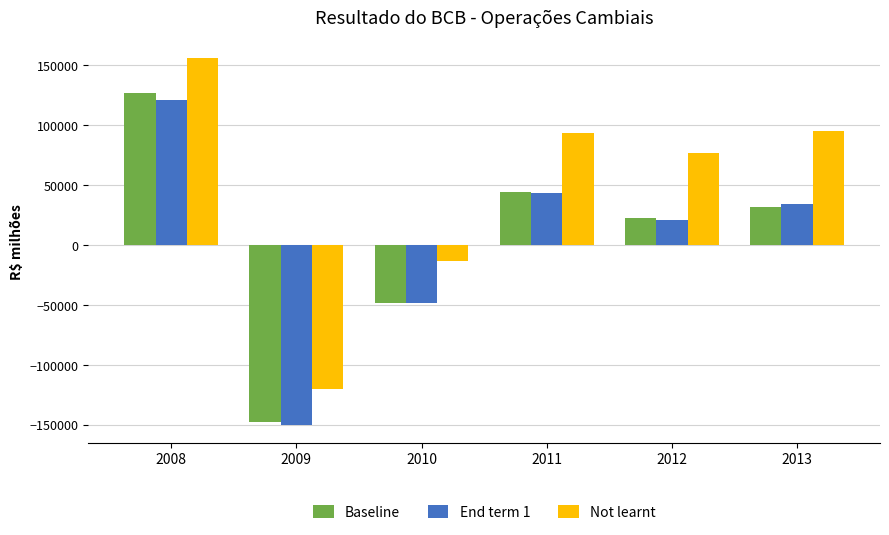

What is the sum of the Not learnt values at 2008 and 2012?

232220.1